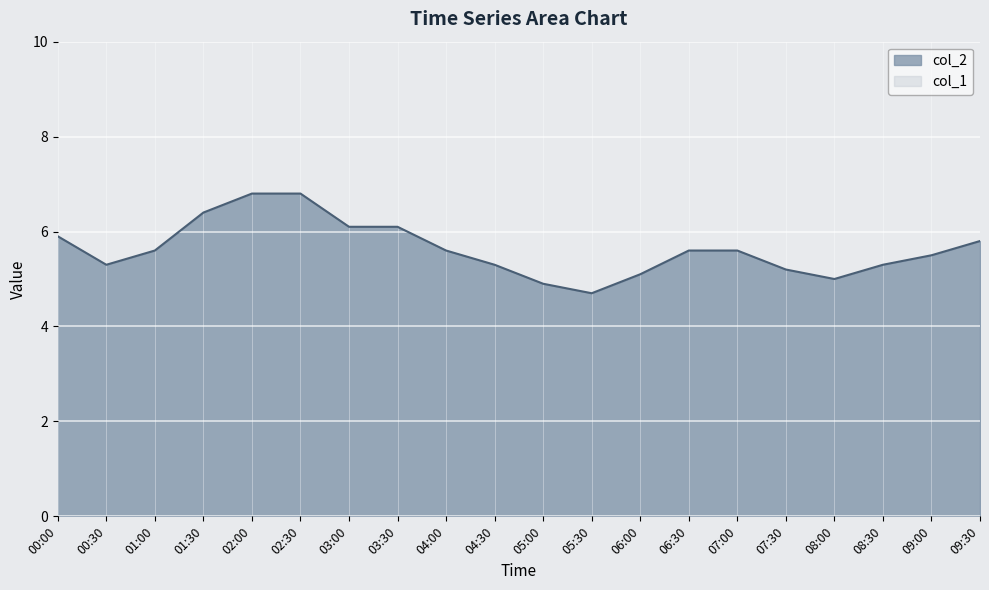

Which has a higher value, 08:00 or 02:30?

02:30